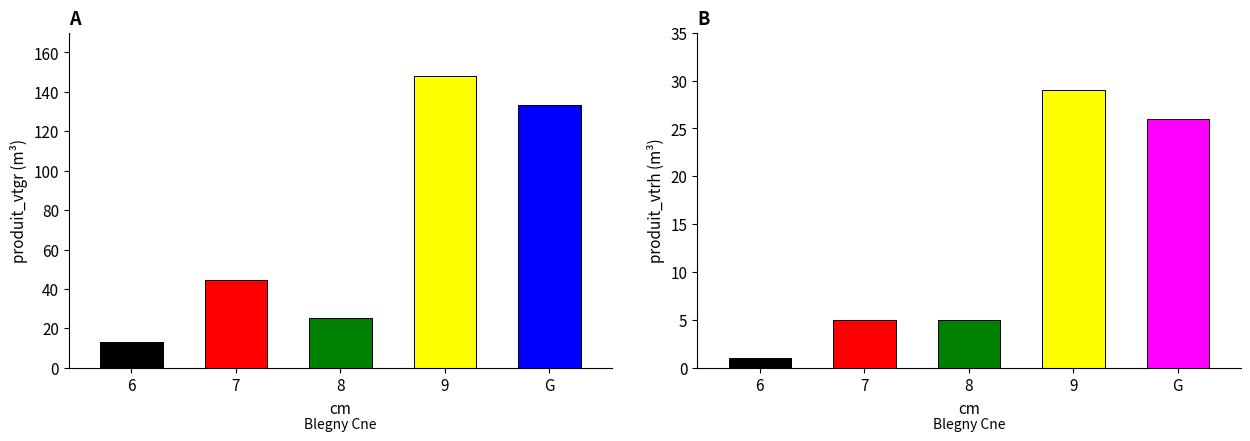

Is it true that produit_vtgr equals 66.9 at 7?

False